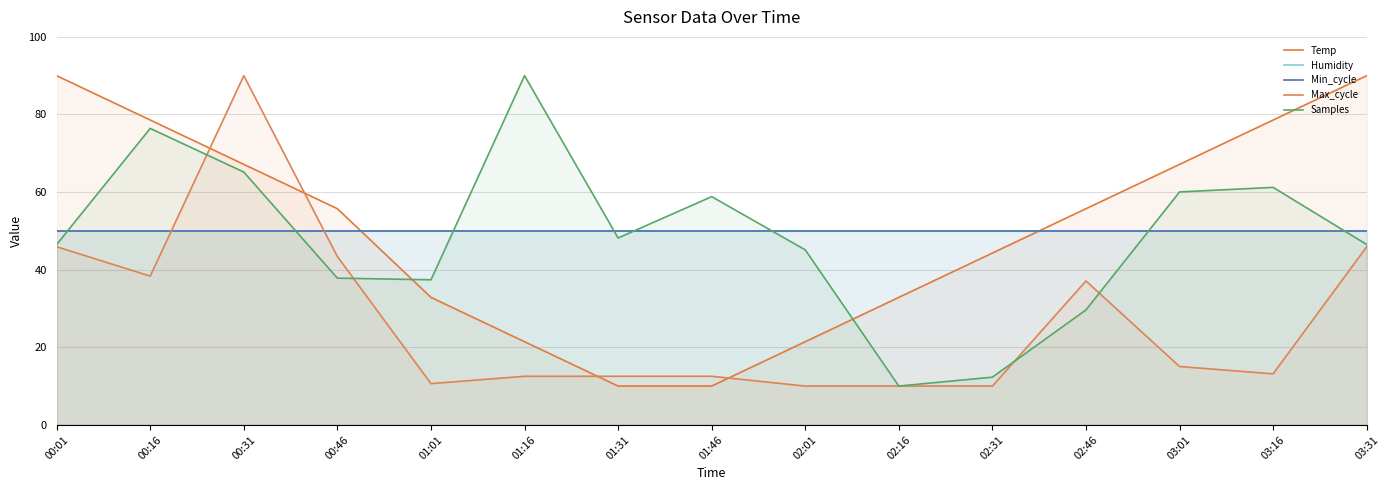

What is the difference between the second highest and second lowest values in the Max_cycle series?

35.9